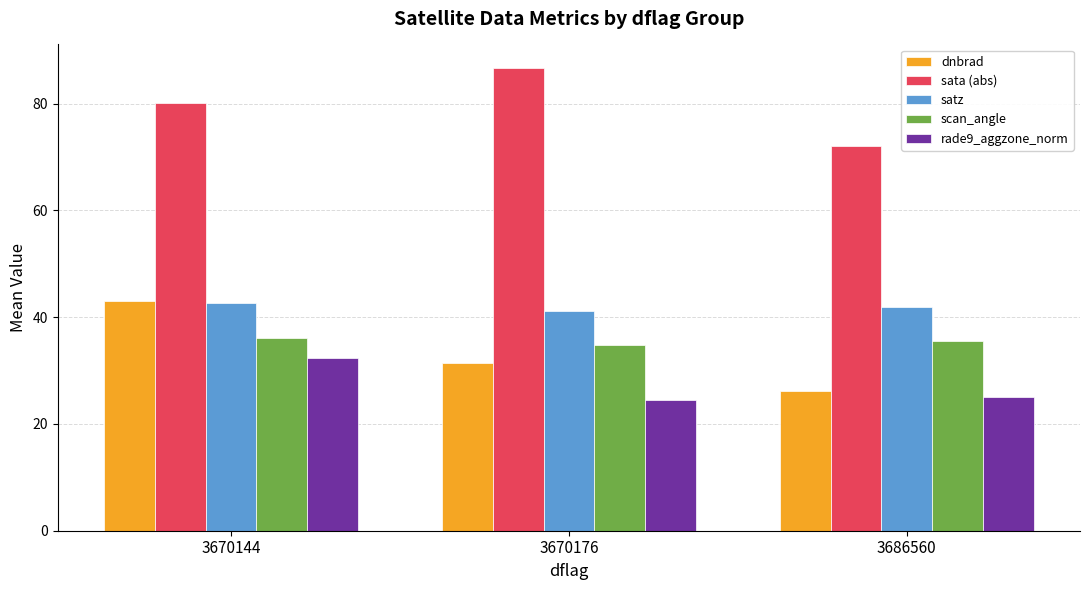

Is it true that satz equals 75.2 at 3686560?

False